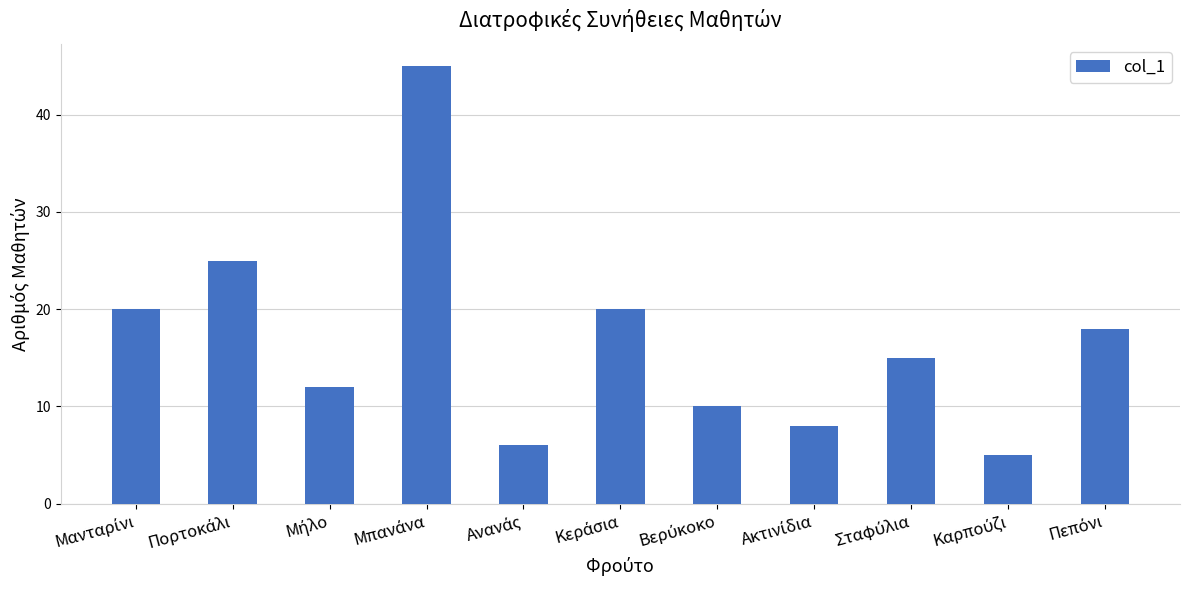

What is the value of the 9th bar from the left?

15